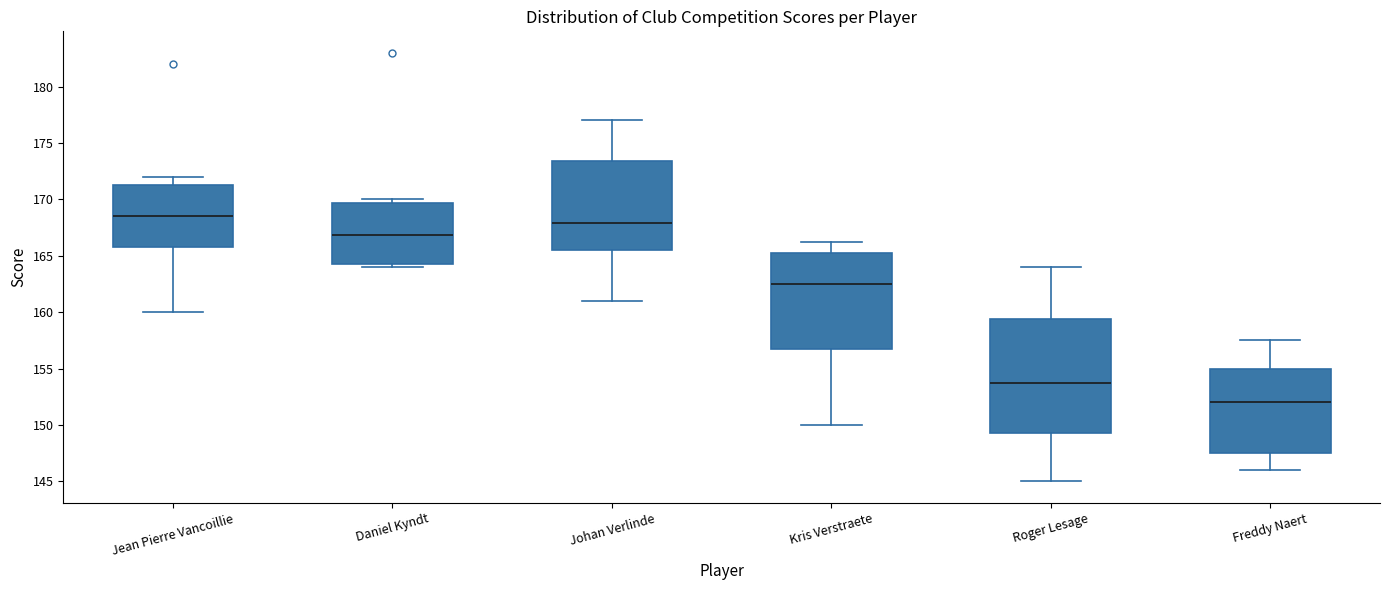

Comparing the boxes themselves (not the whiskers), which one is the tallest?

Roger Lesage